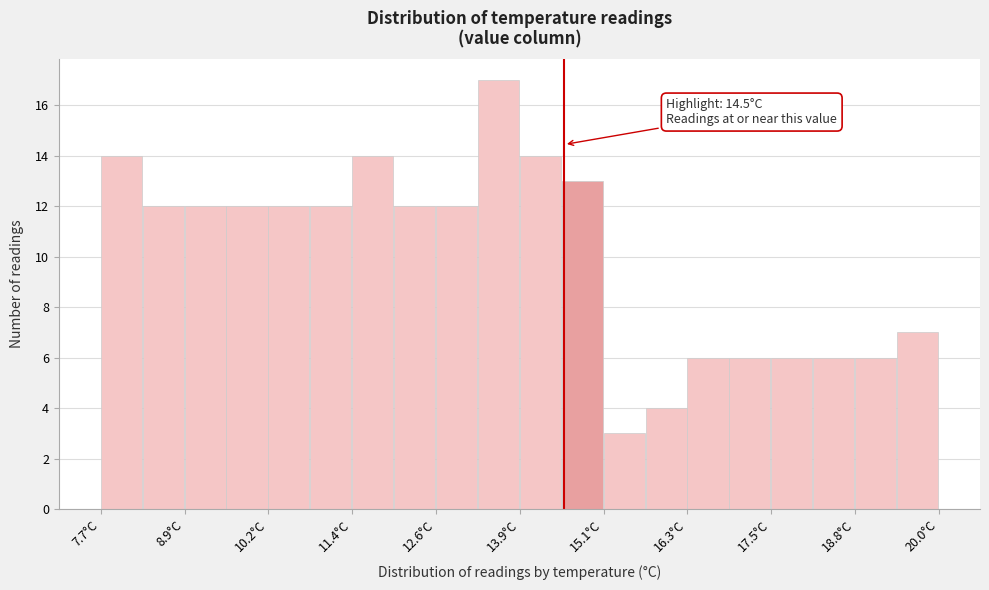

Read against the x-axis, roughly where is the centre of the tallest bar?

13.6